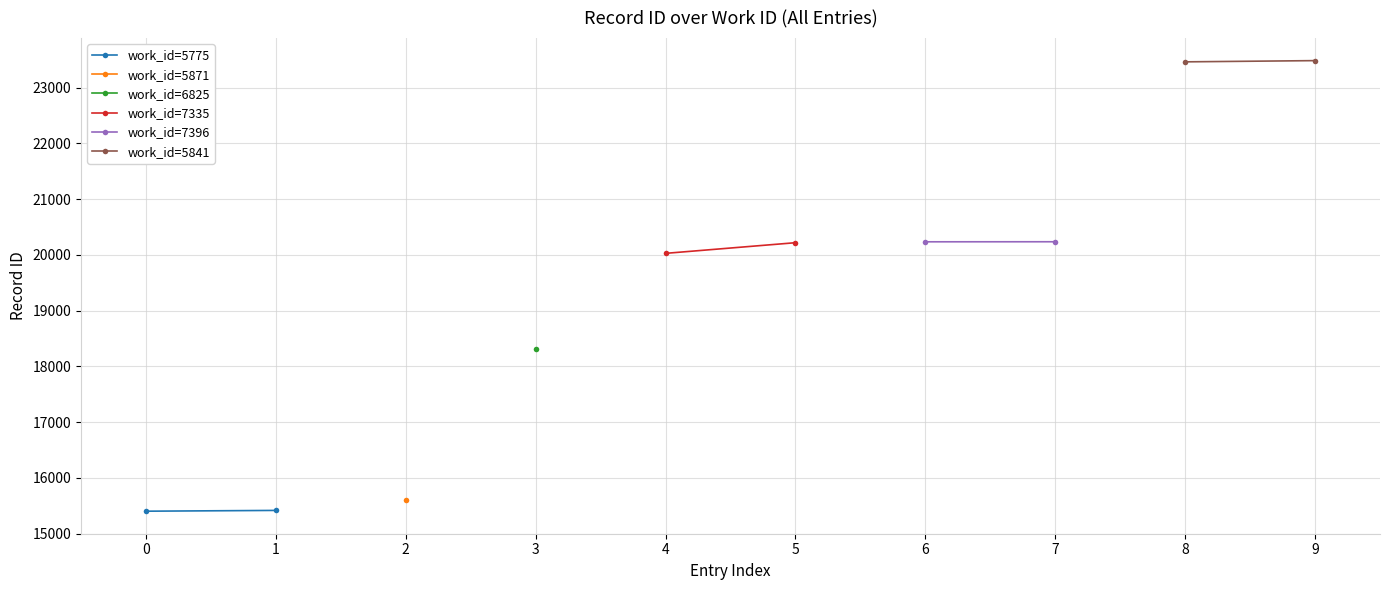

What is the spread (max minus min) of values at 1?

8068